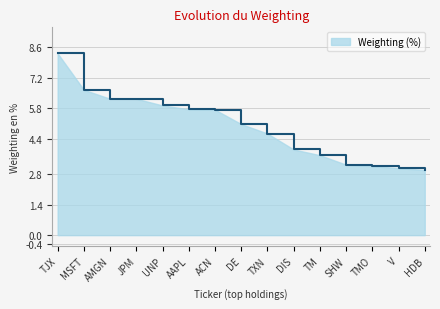

What is the change in value from TJX to DE?

-3.2